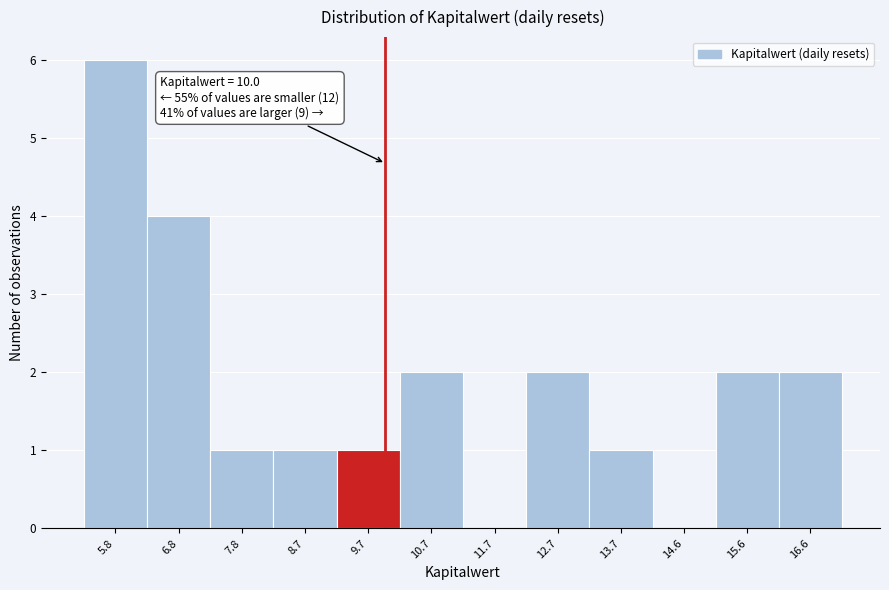

Over which range of the x-axis is the bar tallest?

5.3 to 6.3